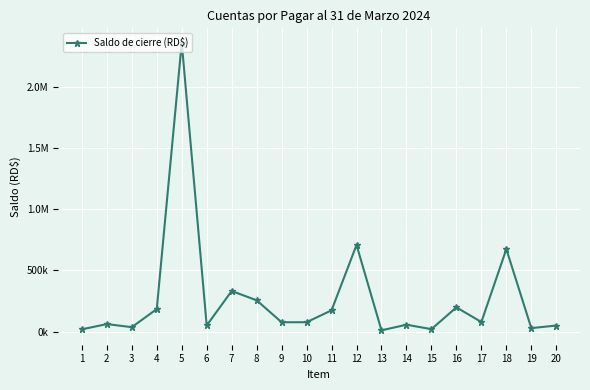

Where is the first local maximum?

2